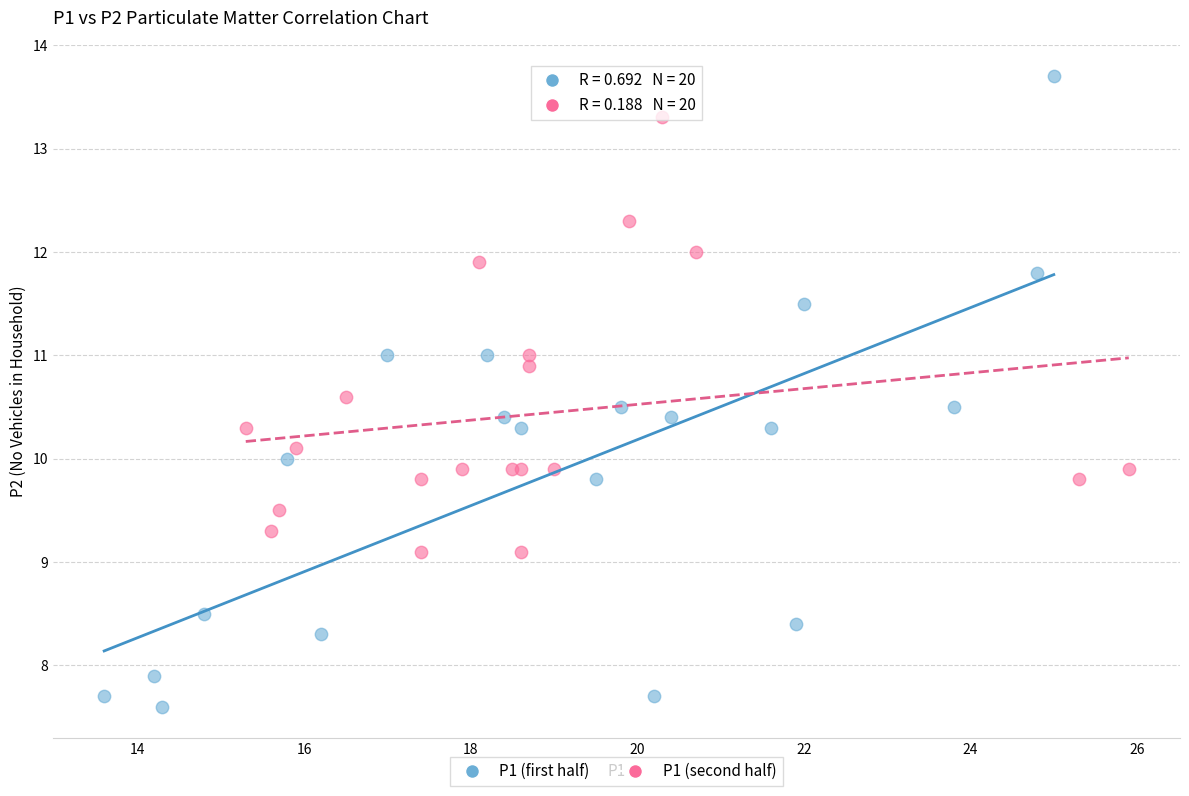

Which series reaches the minimum Y coordinate?

P1 (first half)